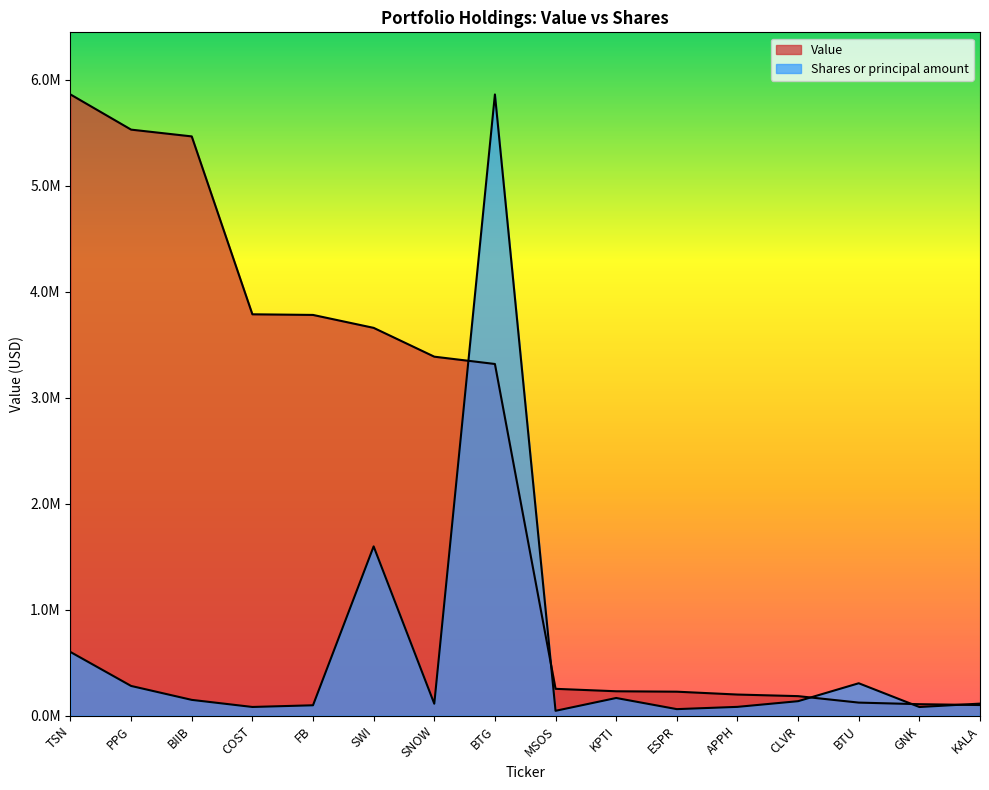

At which label is Value closest to 2981500?

BTG